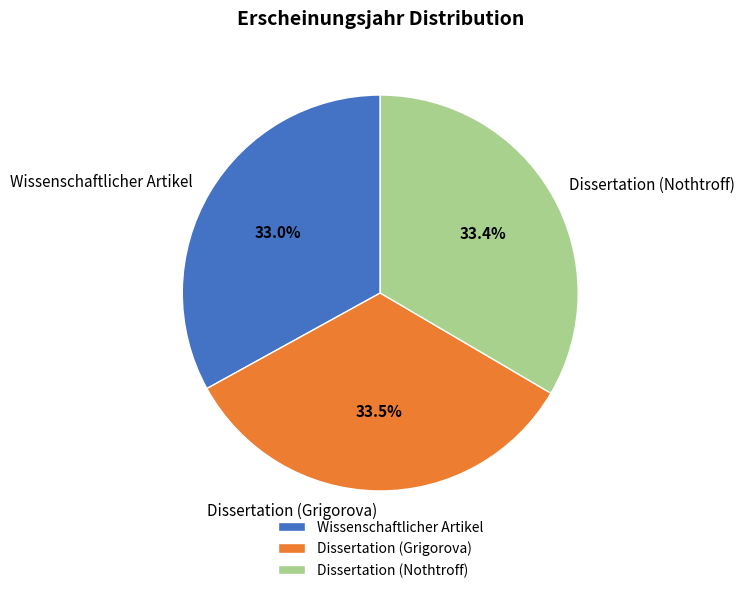

Is there a majority slice in this chart?

No